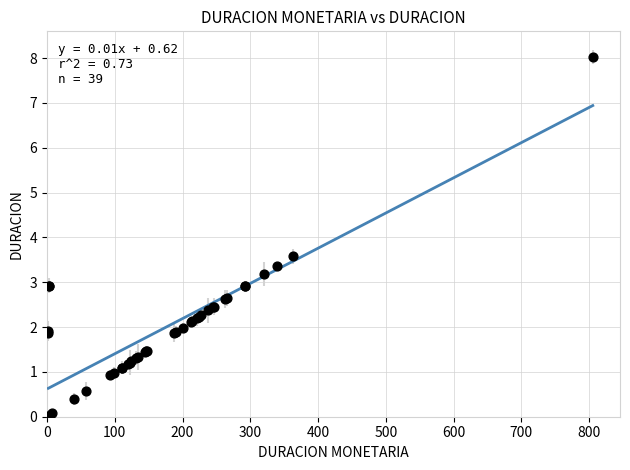

What Y value in the scatter plot is closest to 4?

3.6